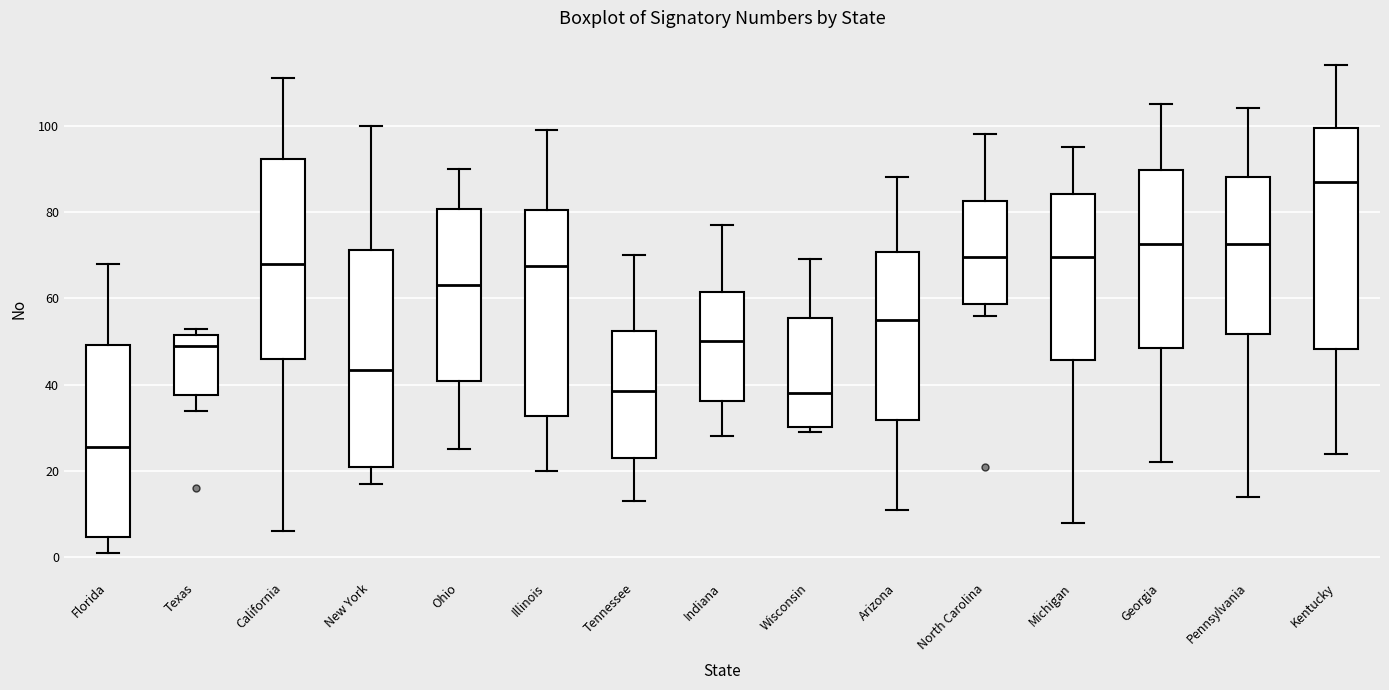

Where is the lower edge of the box for Texas on the y-axis? The values are not printed on the chart, so give them approximately, as read against the axis.

38